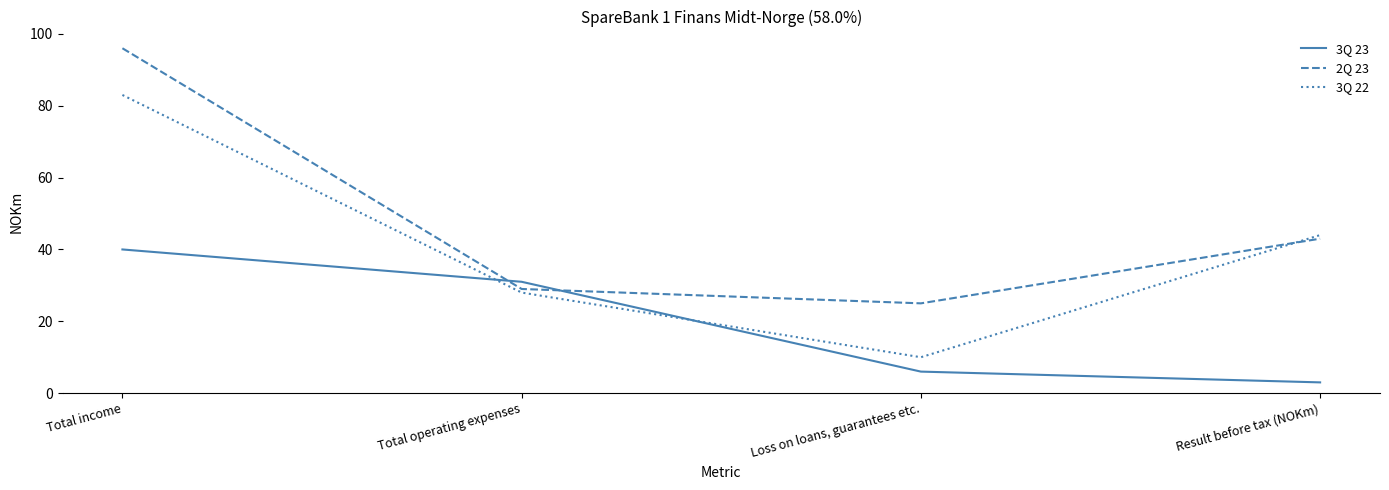

The 3Q 22 series shows 83 at Total income. True or false?

True